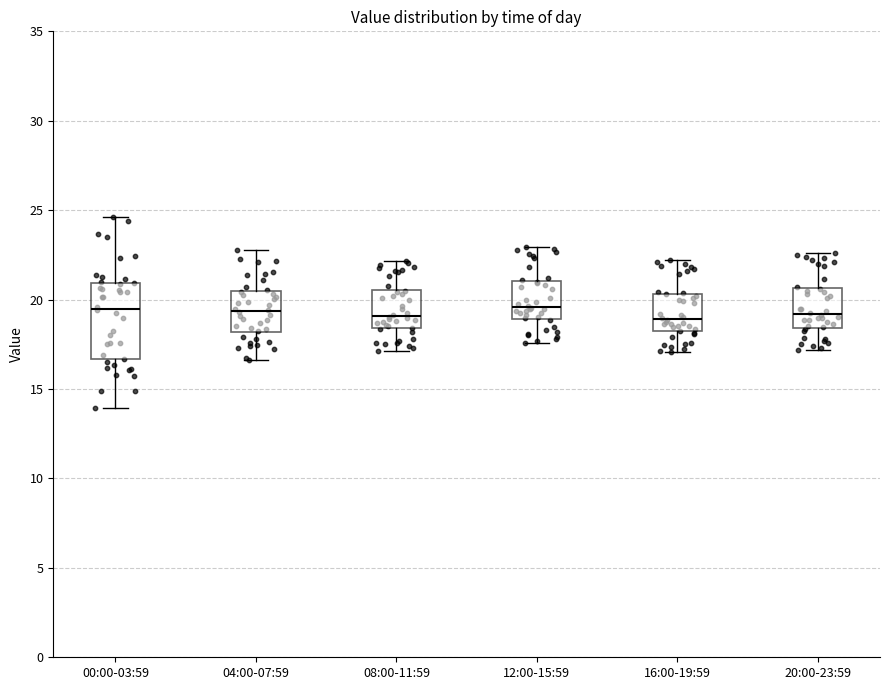

Where does the upper whisker of the box for 04:00-07:59 end on the y-axis? The values are not printed on the chart, so give them approximately, as read against the axis.

23.0